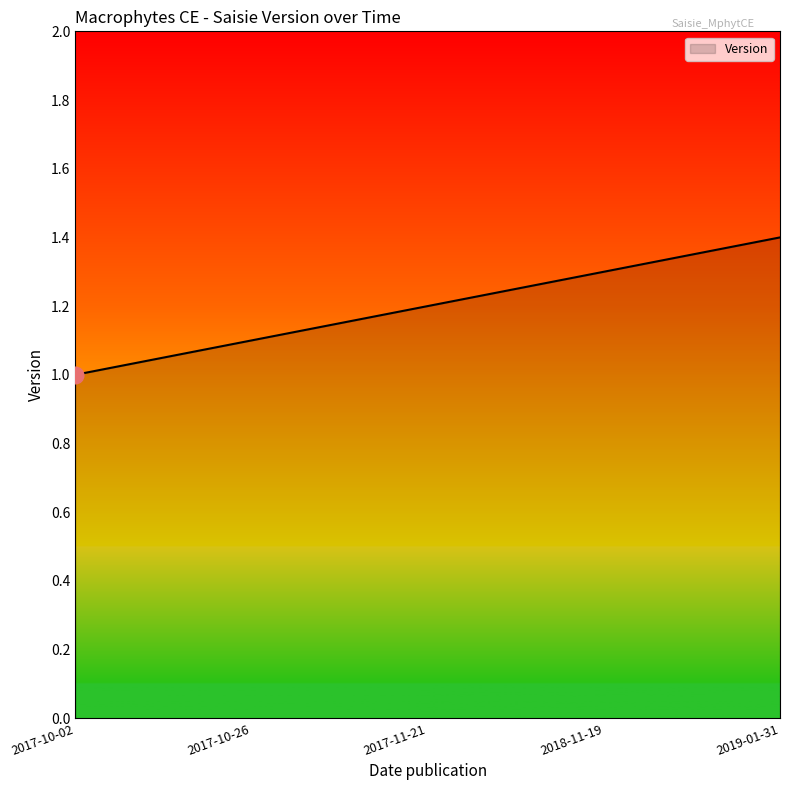

How many lines are shown in the chart?

1